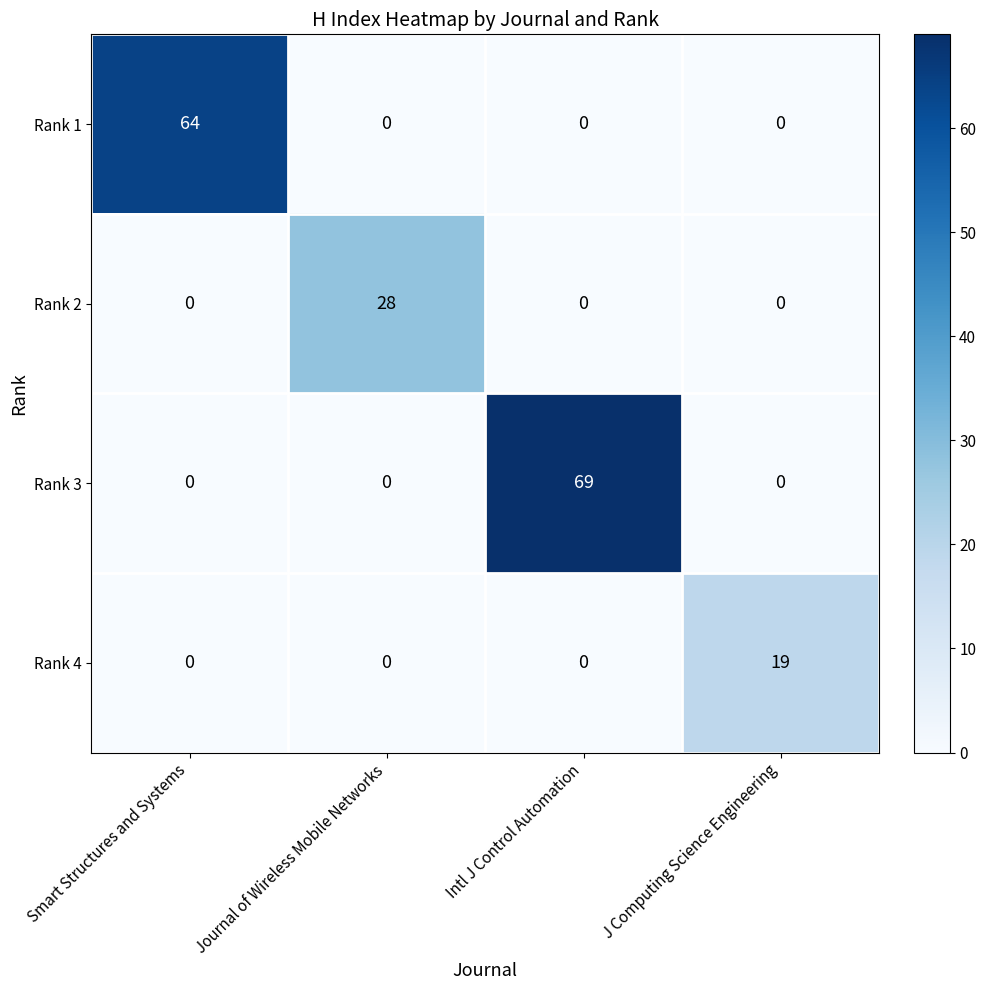

Read the Rank 3 value at Intl J Control Automation.

69